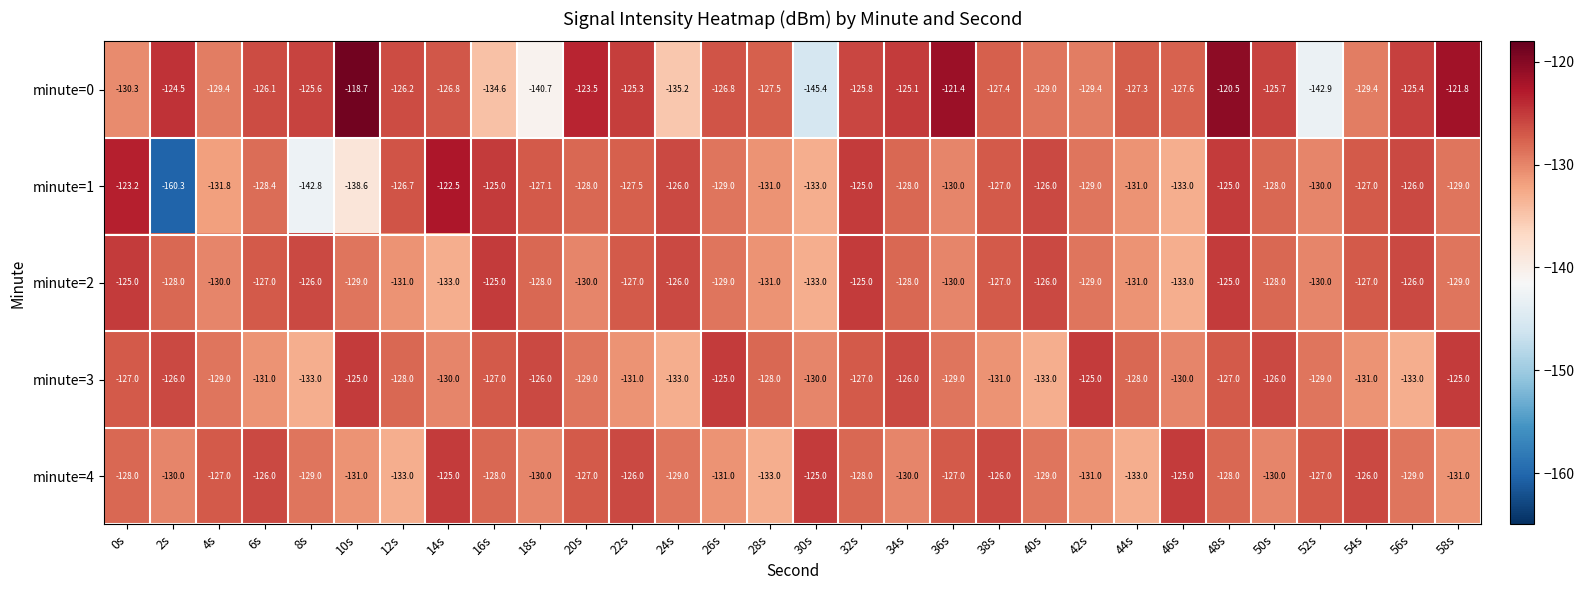

What is the difference between the highest and lowest values at 12s?

6.8